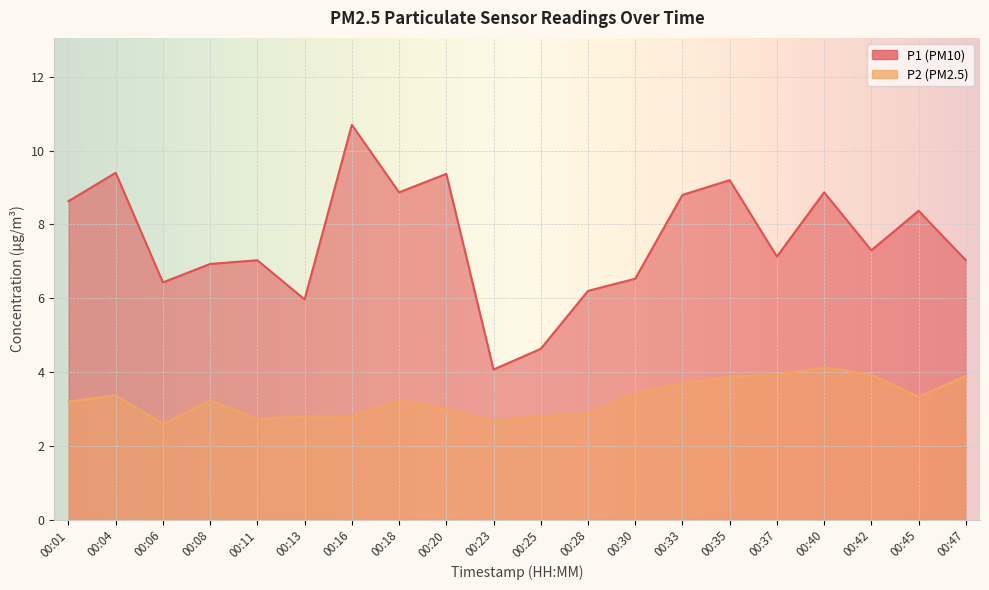

At how many categories does at least one series exceed 2?

20